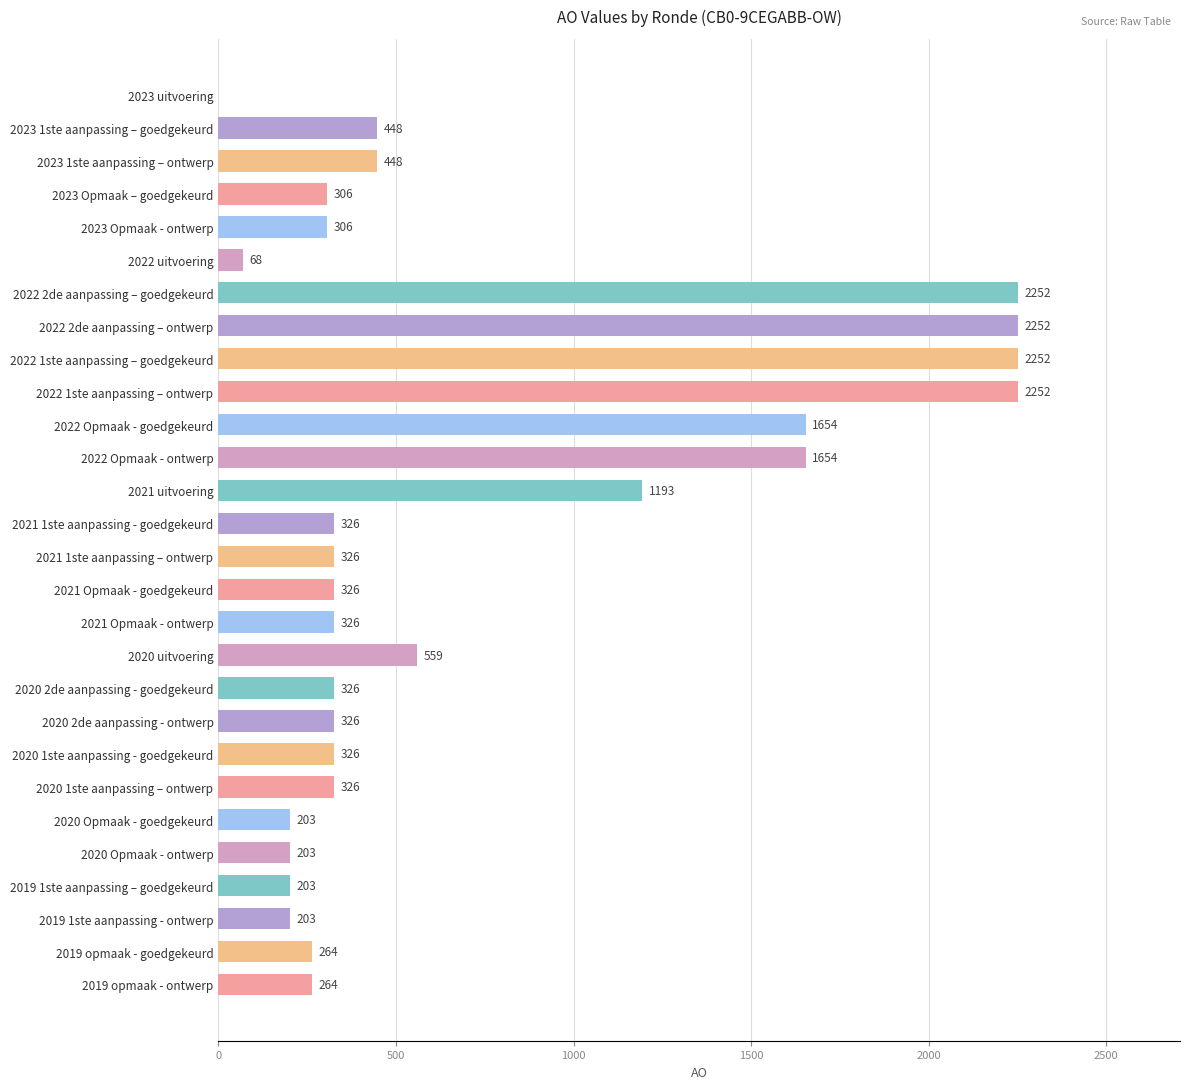

Between 2020 2de aanpassing - goedgekeurd and 2019 1ste aanpassing – goedgekeurd, which is larger?

2020 2de aanpassing - goedgekeurd